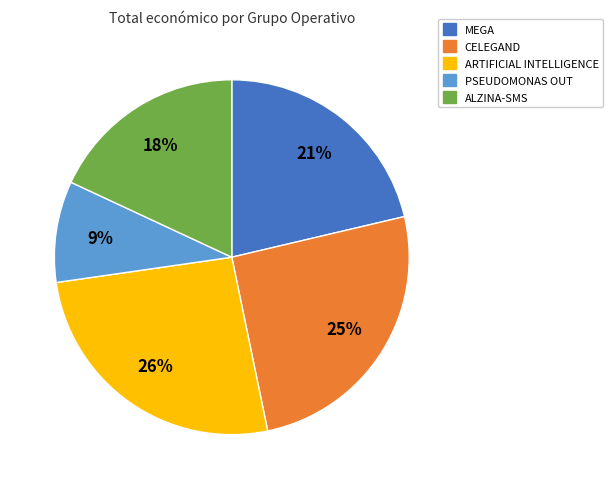

Rank the categories by value from highest to lowest.

ARTIFICIAL INTELLIGENCE, CELEGAND, MEGA, ALZINA-SMS, PSEUDOMONAS OUT